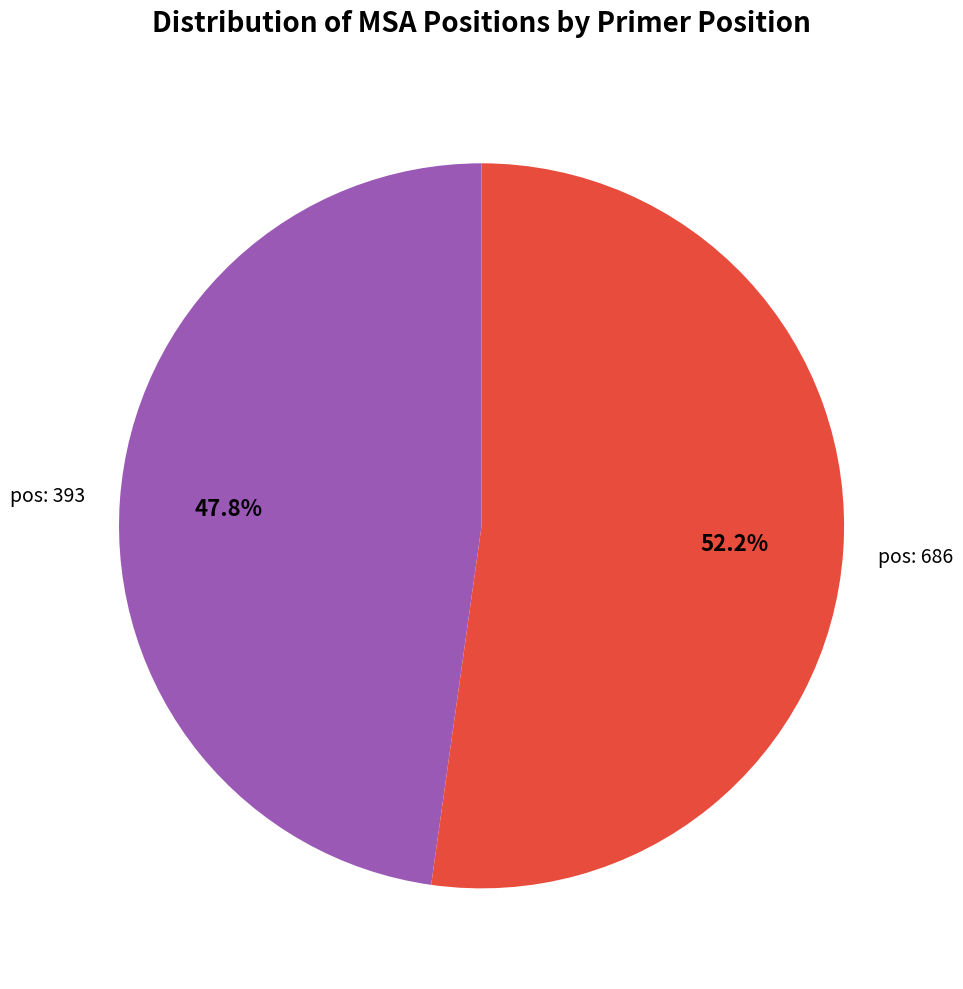

Rank the categories by value from highest to lowest.

pos: 686, pos: 393